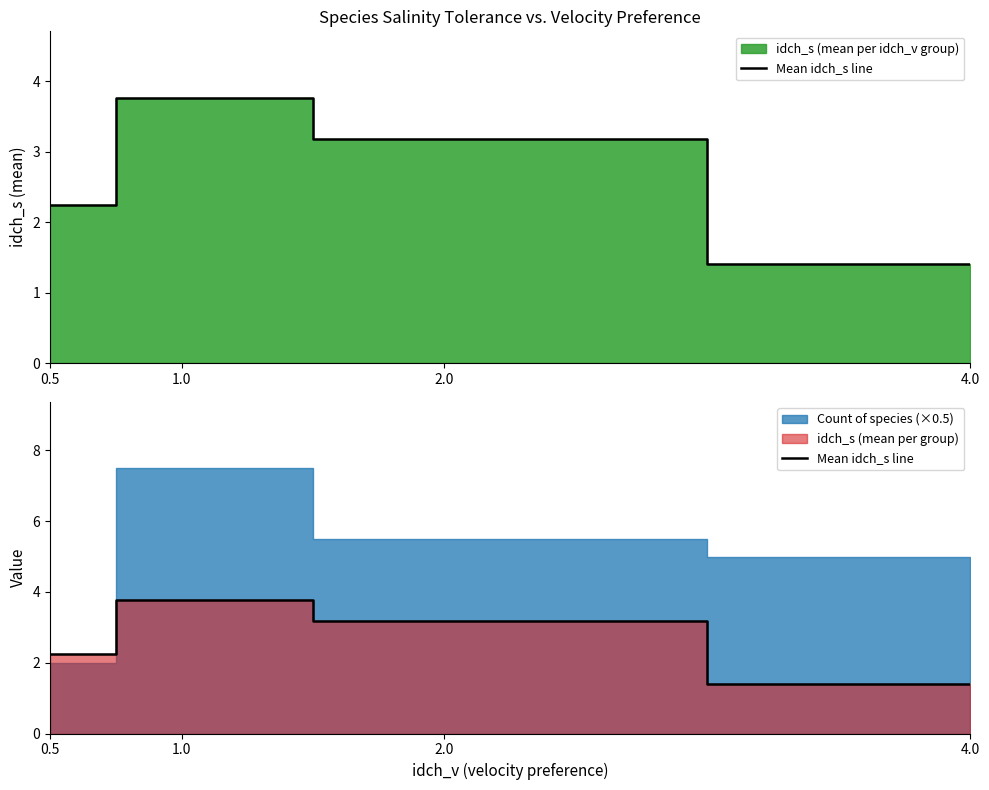

What is the value of the 4th point from the left?

1.4